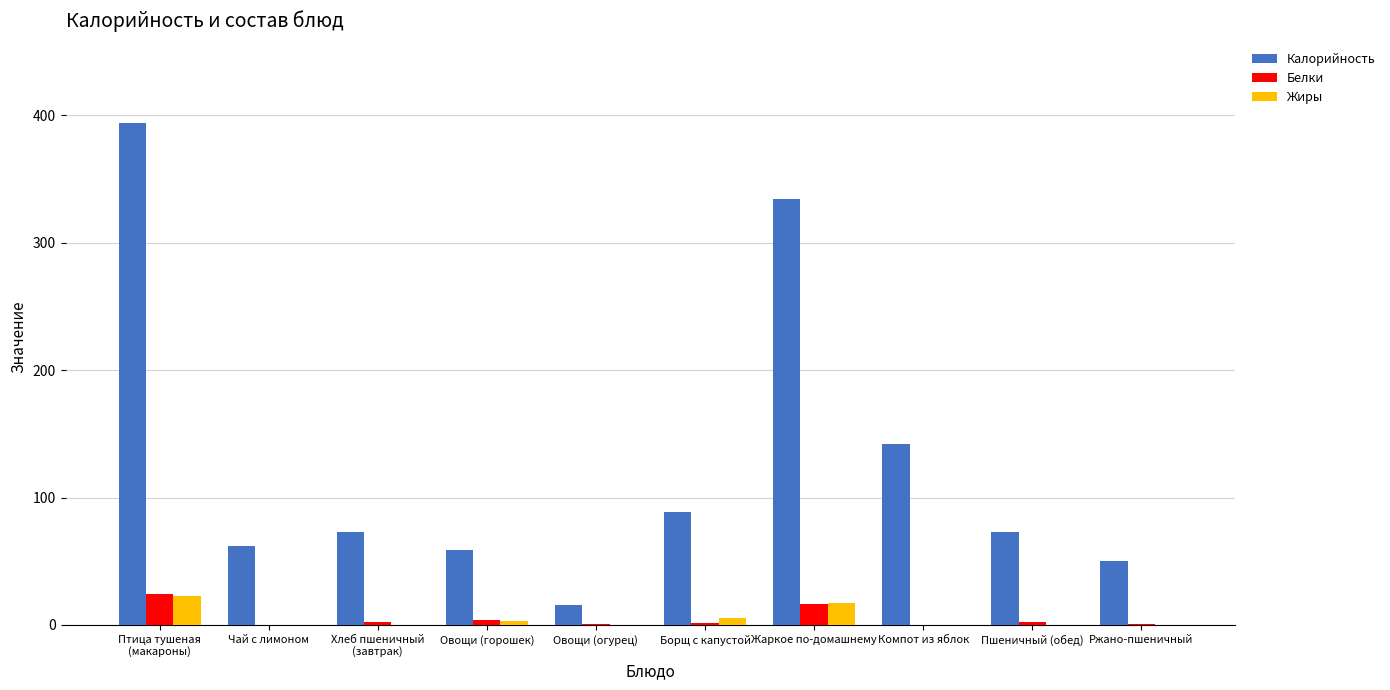

Which series has the largest range (max minus min)?

Калорийность